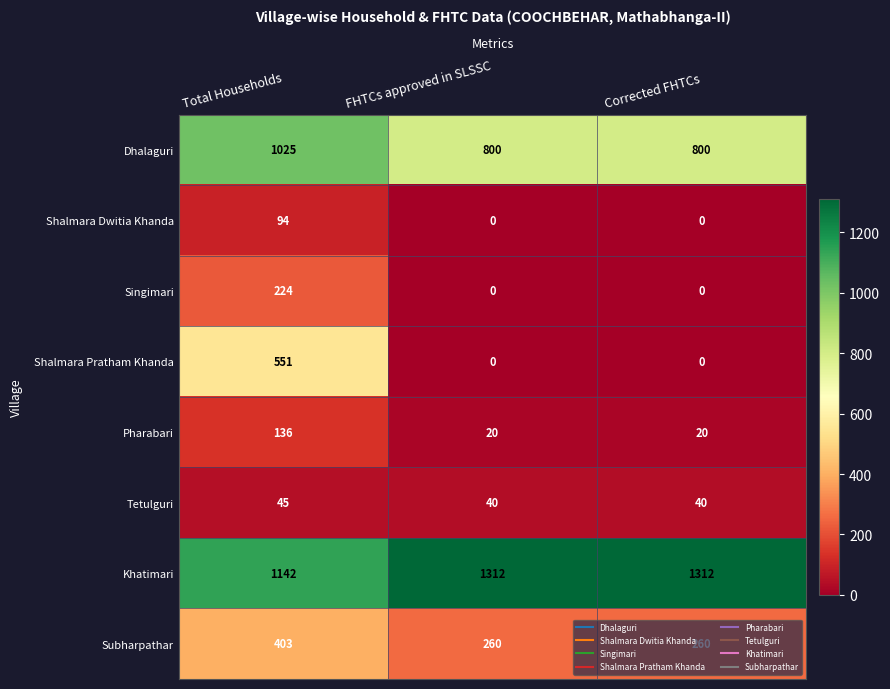

What value does the Tetulguri series have at FHTCs approved in SLSSC?

40